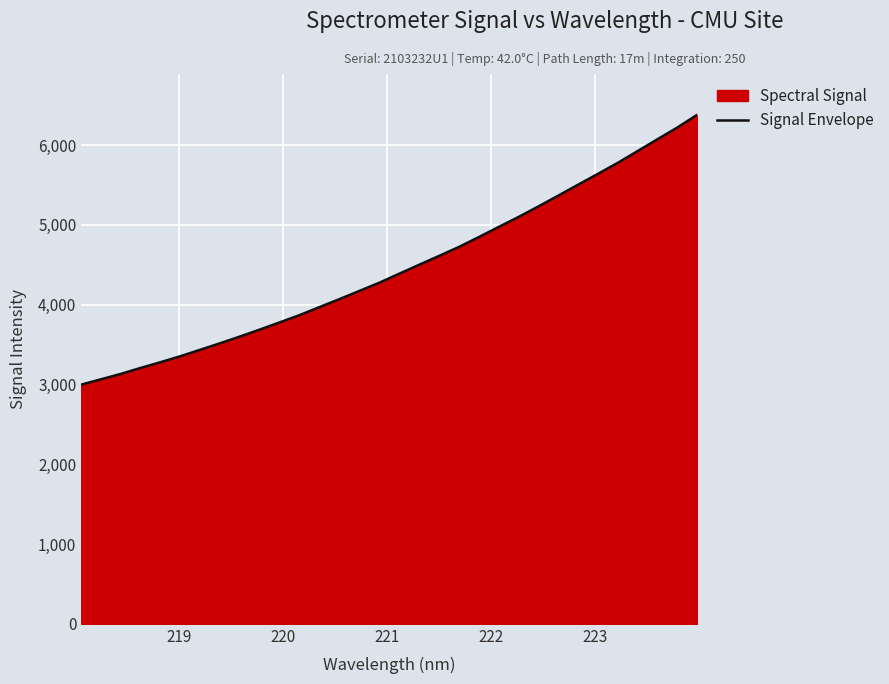

How many distinct data groups are displayed?

1